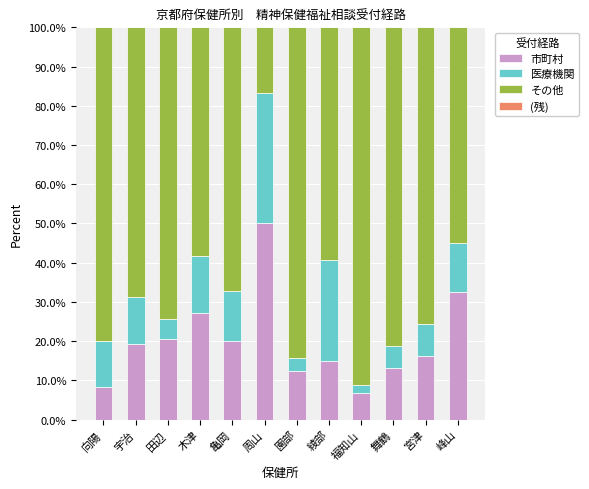

At which label does 市町村 reach its peak?

周山